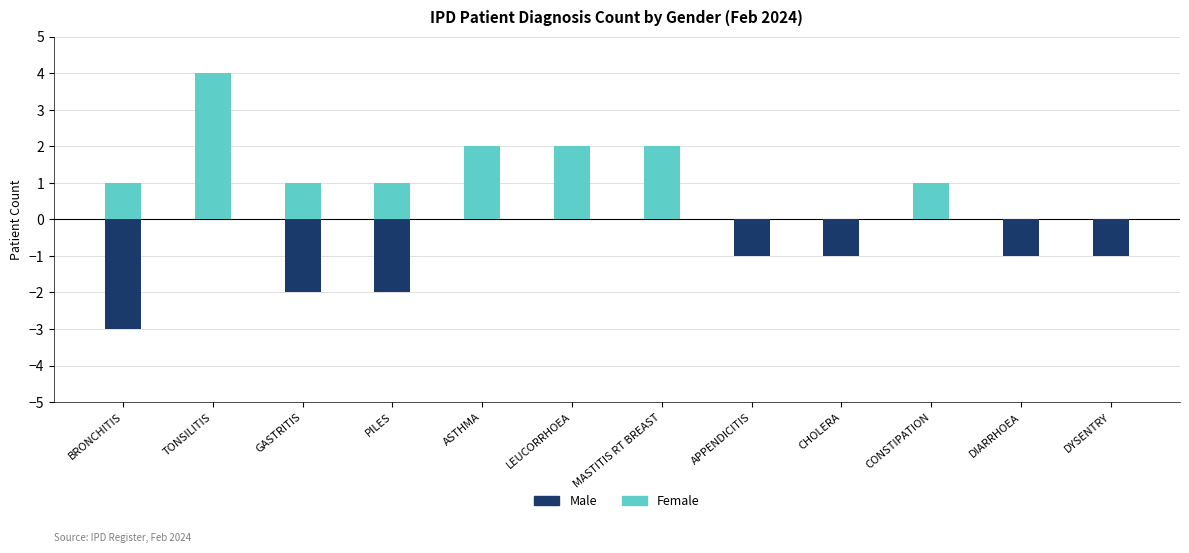

How many Female values are between 0 and 2?

11